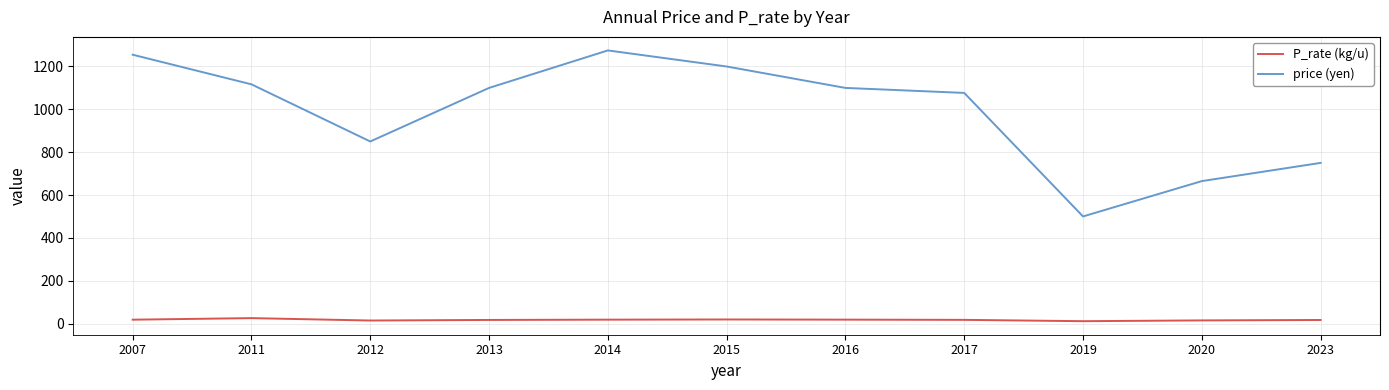

Rank the series by their maximum value, from lowest to highest.

P_rate (kg/u), price (yen)